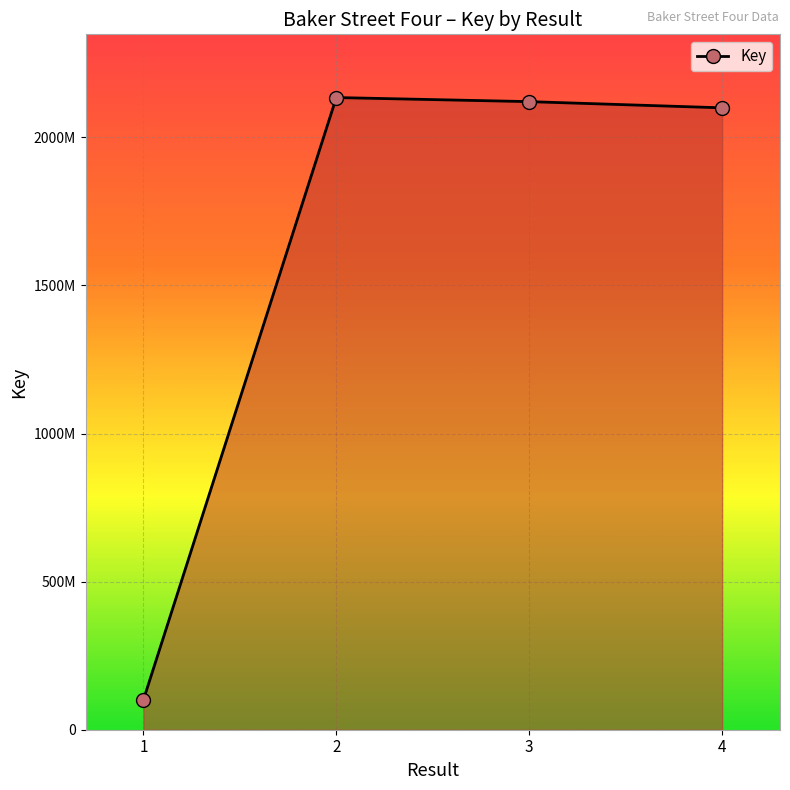

Which category has the highest value across all series?

2